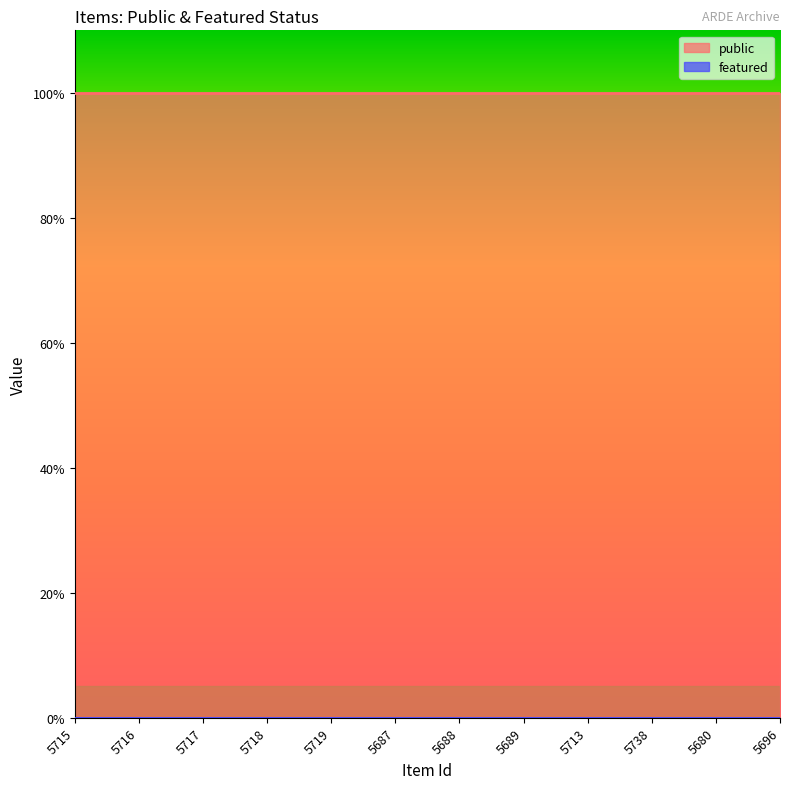

How many lines are shown in the chart?

2